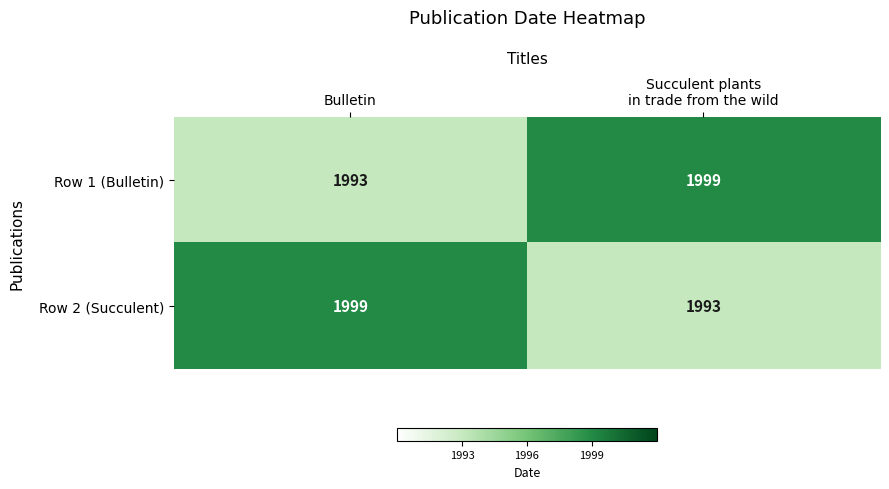

At which label is Row 1 (Bulletin) closest to 1996?

Bulletin